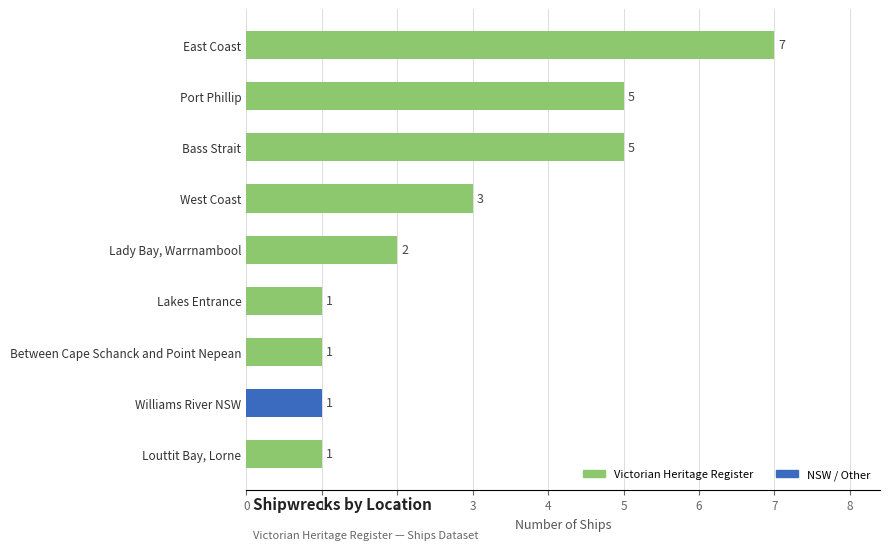

How many bars are there in total?

9